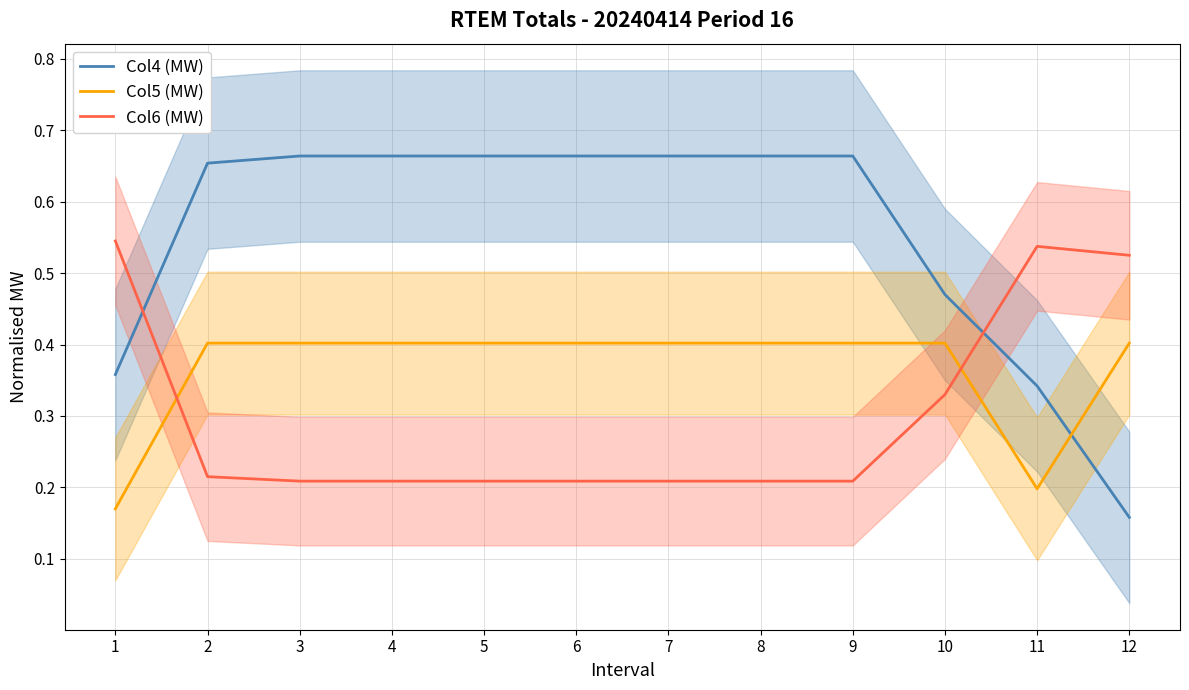

Does the chart display data point markers on the line(s)?

No